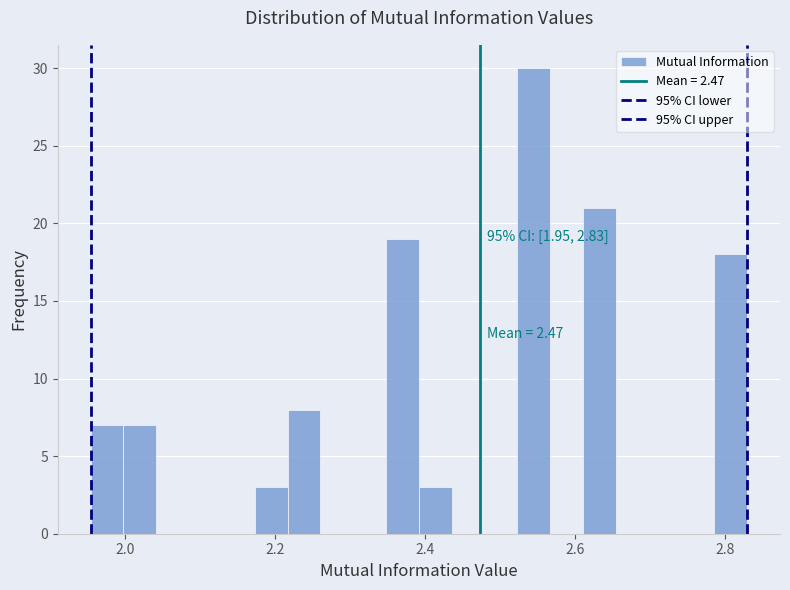

Read against the x-axis, roughly where is the centre of the tallest bar?

2.54